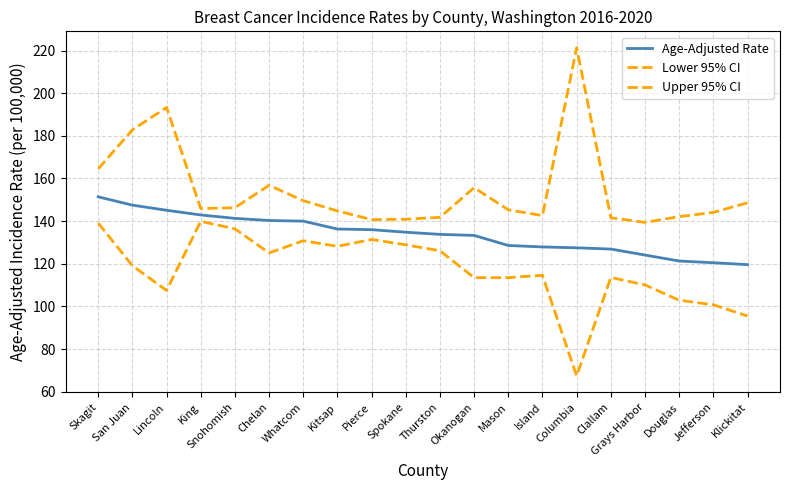

How many lines are shown in the chart?

3